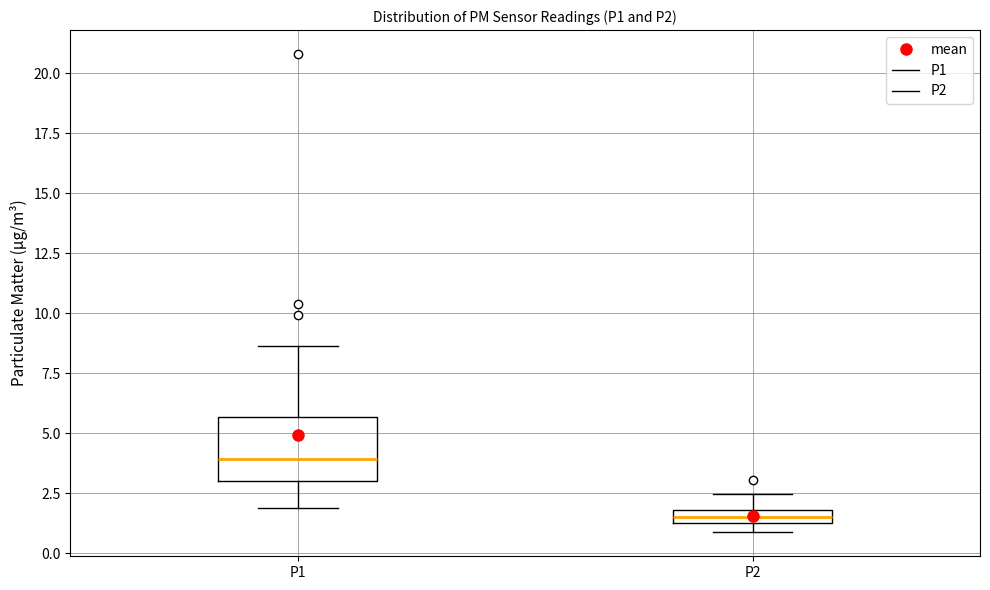

Which box's median line is the lowest?

P2